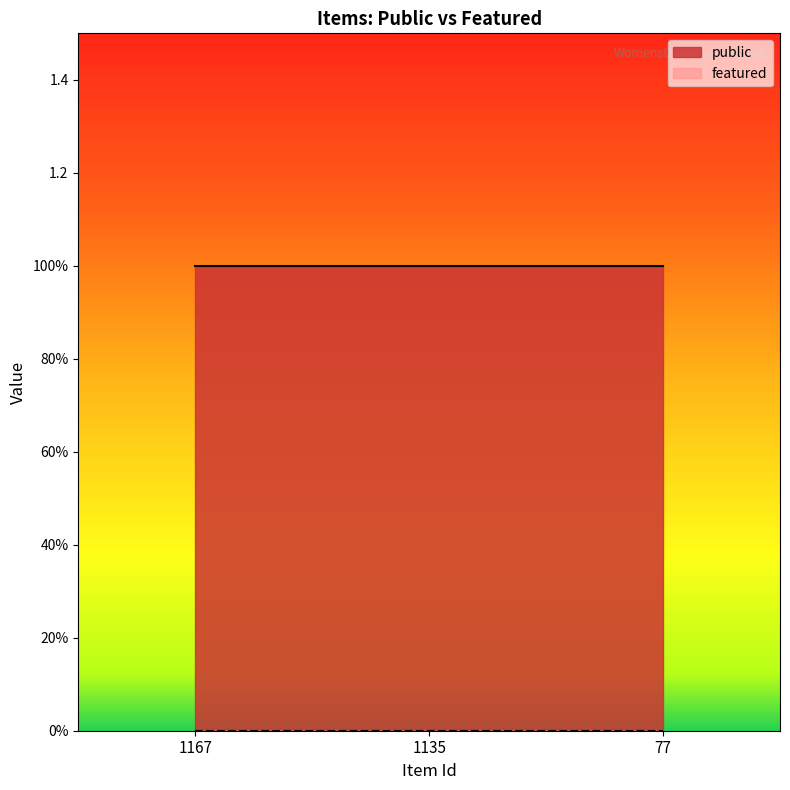

The public series shows 1 at 1167. True or false?

True